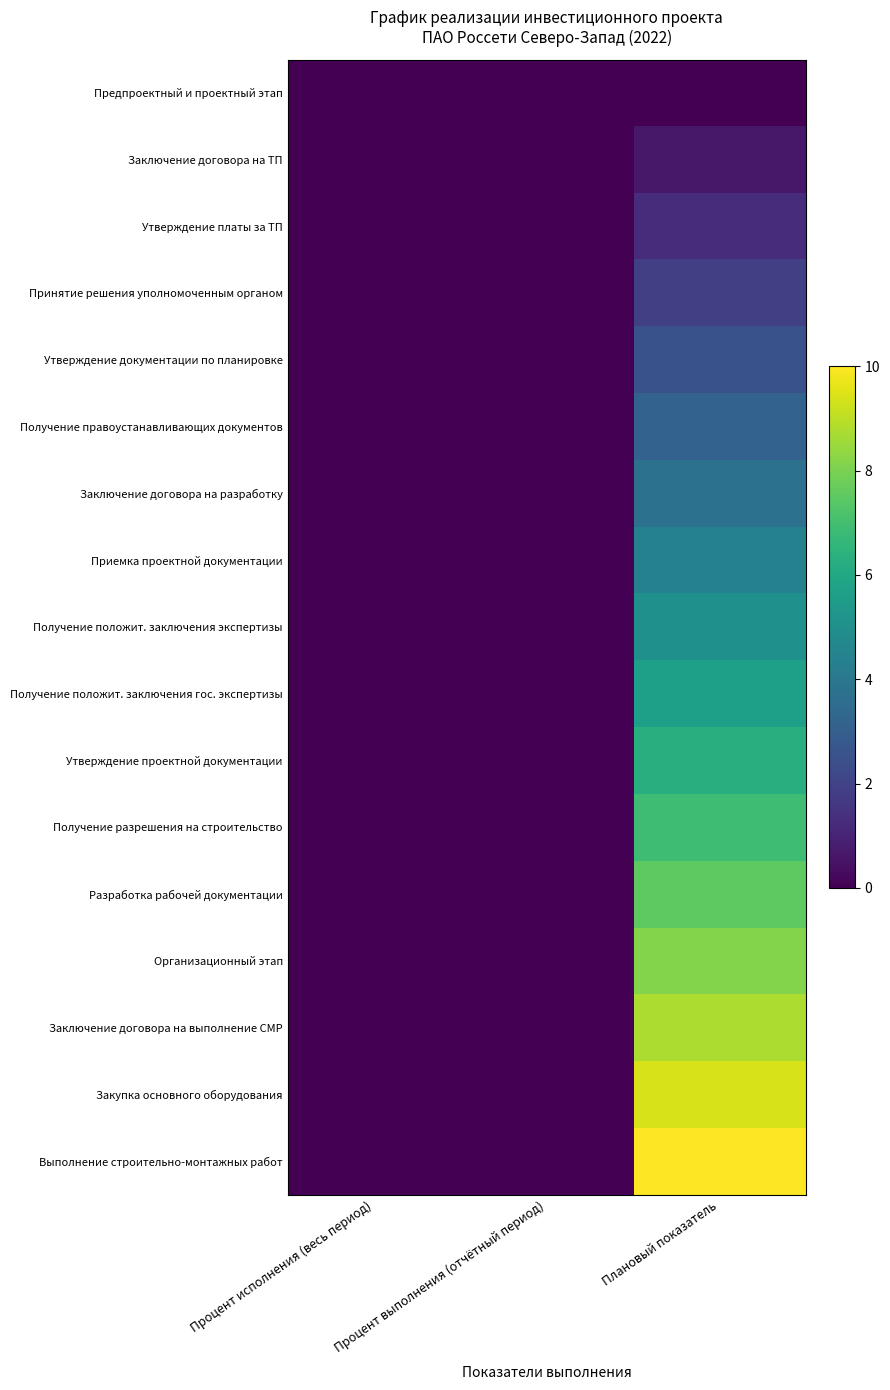

Reading left to right, extract all data points from this chart.

Предпроектный и проектный этап: Процент исполнения (весь период)=0.0	Процент выполнения (отчётный период)=0.0	Плановый показатель=0.0
Заключение договора на ТП: Процент исполнения (весь период)=0.0	Процент выполнения (отчётный период)=0.0	Плановый показатель=0.6
Утверждение платы за ТП: Процент исполнения (весь период)=0.0	Процент выполнения (отчётный период)=0.0	Плановый показатель=1.2
Принятие решения уполномоченным органом: Процент исполнения (весь период)=0.0	Процент выполнения (отчётный период)=0.0	Плановый показатель=1.9
Утверждение документации по планировке: Процент исполнения (весь период)=0.0	Процент выполнения (отчётный период)=0.0	Плановый показатель=2.5
Получение правоустанавливающих документов: Процент исполнения (весь период)=0.0	Процент выполнения (отчётный период)=0.0	Плановый показатель=3.1
Заключение договора на разработку: Процент исполнения (весь период)=0.0	Процент выполнения (отчётный период)=0.0	Плановый показатель=3.8
Приемка проектной документации: Процент исполнения (весь период)=0.0	Процент выполнения (отчётный период)=0.0	Плановый показатель=4.4
Получение положит. заключения экспертизы: Процент исполнения (весь период)=0.0	Процент выполнения (отчётный период)=0.0	Плановый показатель=5.0
Получение положит. заключения гос. экспертизы: Процент исполнения (весь период)=0.0	Процент выполнения (отчётный период)=0.0	Плановый показатель=5.6
Утверждение проектной документации: Процент исполнения (весь период)=0.0	Процент выполнения (отчётный период)=0.0	Плановый показатель=6.2
Получение разрешения на строительство: Процент исполнения (весь период)=0.0	Процент выполнения (отчётный период)=0.0	Плановый показатель=6.9
Разработка рабочей документации: Процент исполнения (весь период)=0.0	Процент выполнения (отчётный период)=0.0	Плановый показатель=7.5
Организационный этап: Процент исполнения (весь период)=0.0	Процент выполнения (отчётный период)=0.0	Плановый показатель=8.1
Заключение договора на выполнение СМР: Процент исполнения (весь период)=0.0	Процент выполнения (отчётный период)=0.0	Плановый показатель=8.8
Закупка основного оборудования: Процент исполнения (весь период)=0.0	Процент выполнения (отчётный период)=0.0	Плановый показатель=9.4
Выполнение строительно-монтажных работ: Процент исполнения (весь период)=0.0	Процент выполнения (отчётный период)=0.0	Плановый показатель=10.0